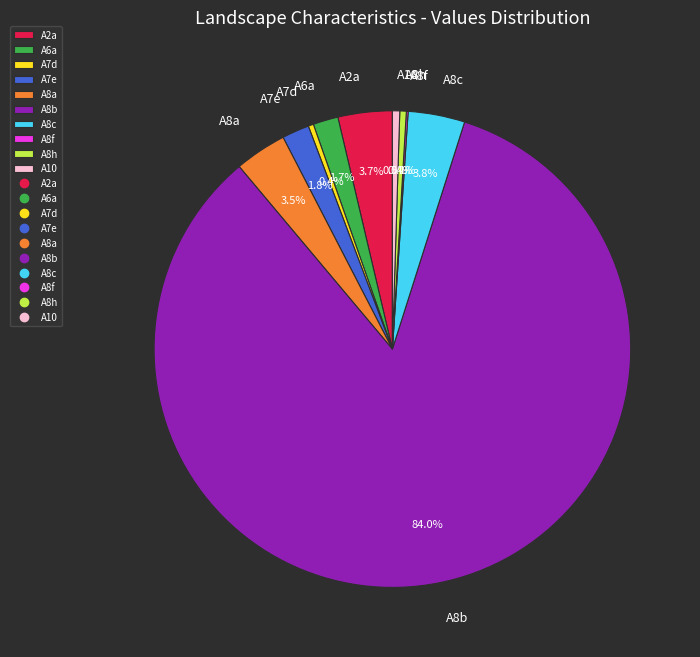

To the nearest percent, what is the combined percentage of A8b and A8a?

88%